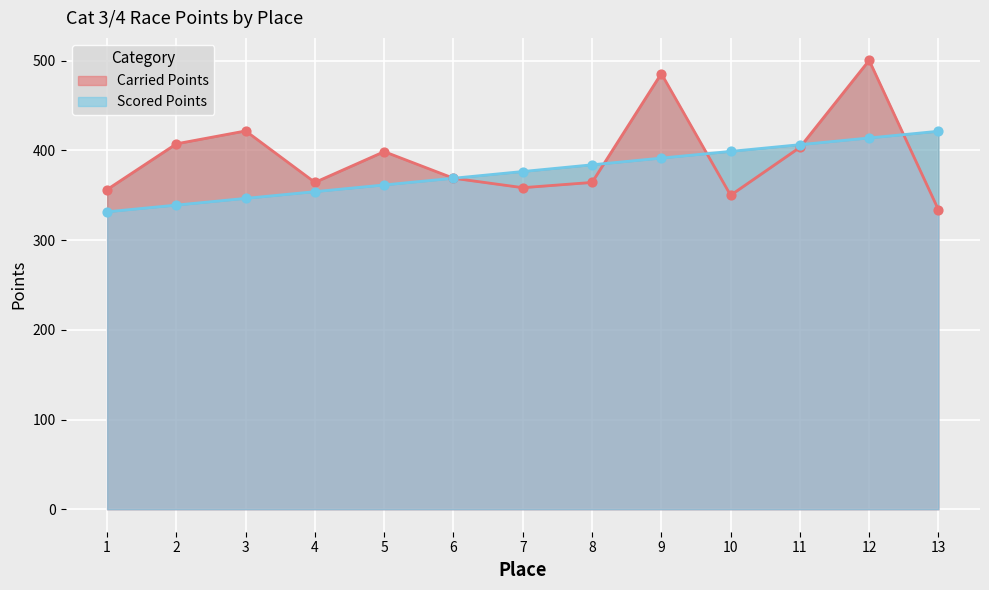

What are all the series names shown in the legend?

Carried Points, Scored Points